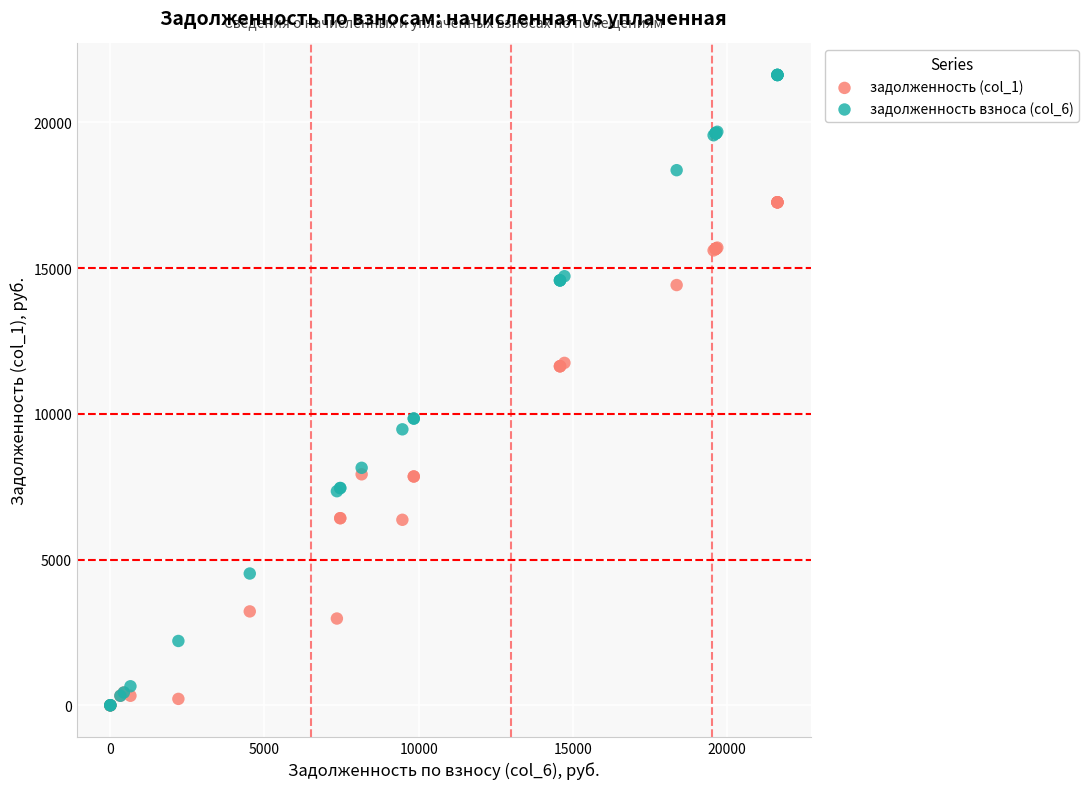

Which series reaches the maximum Y coordinate?

задолженность взноса (col_6)